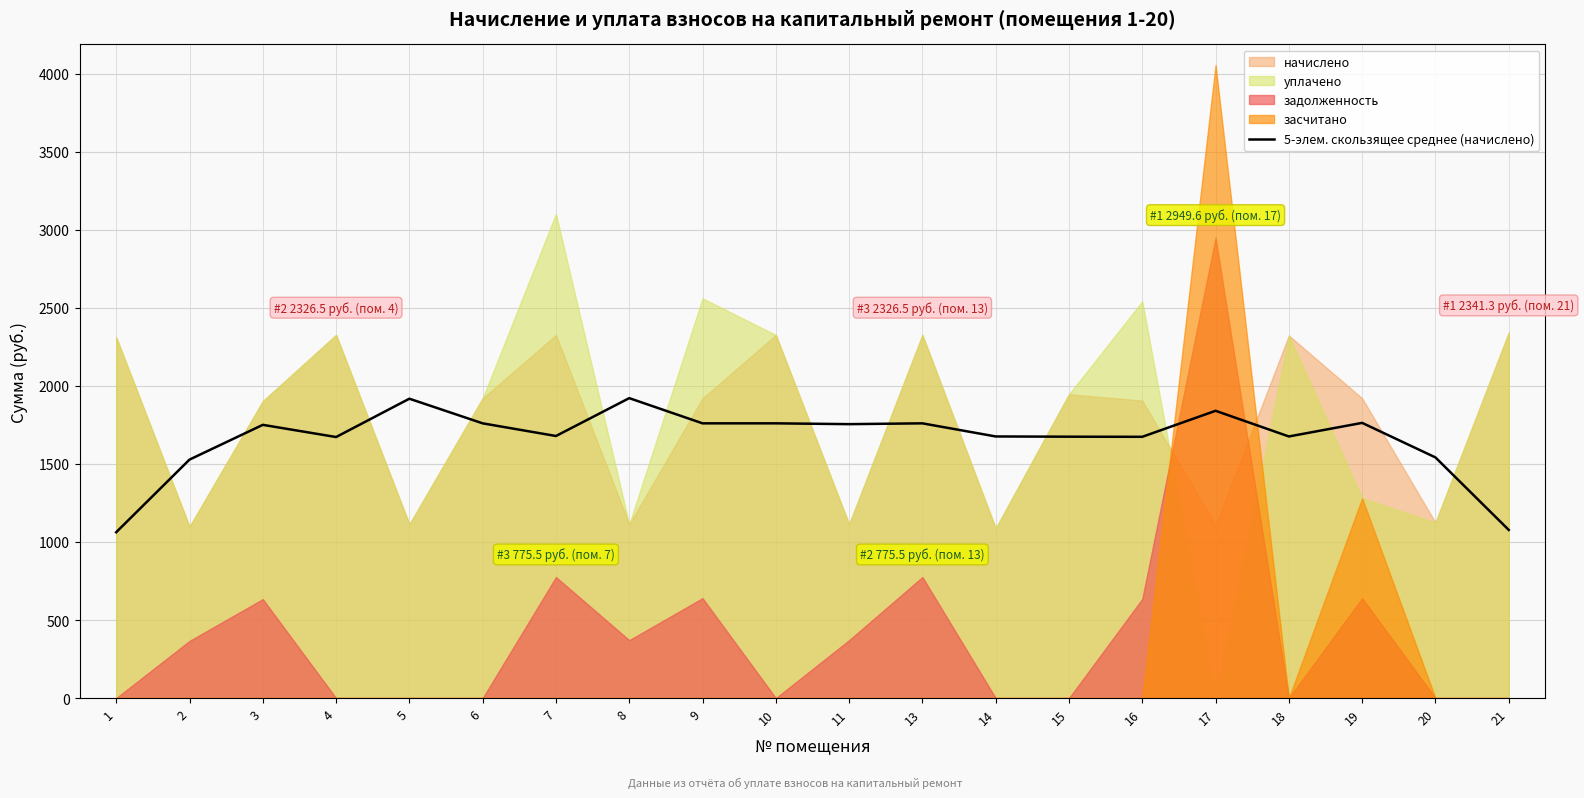

What is the minimum value for 5-элем. скользящее среднее (начислено)?

1062.6